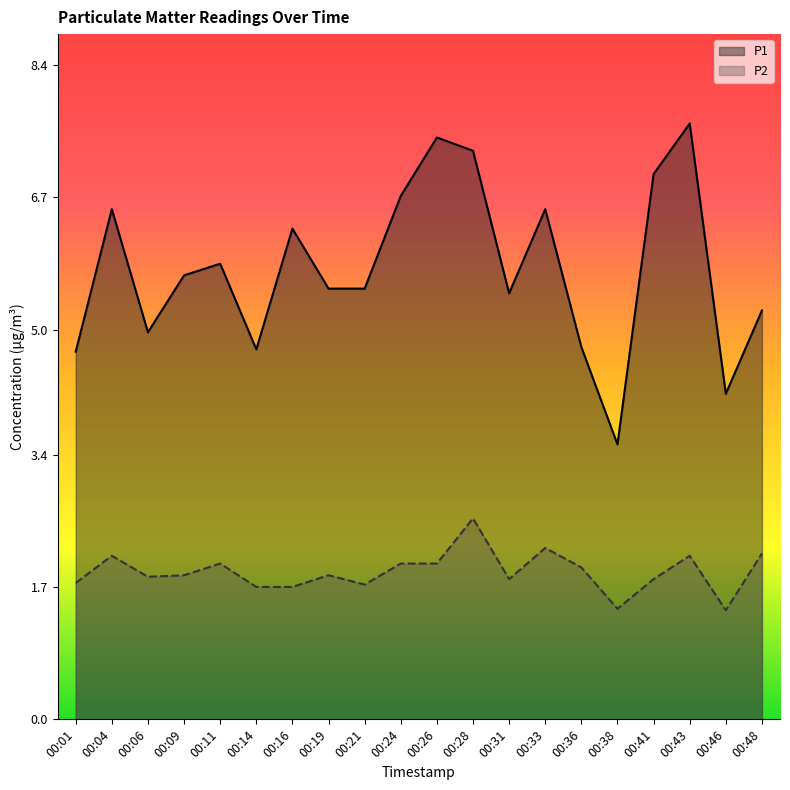

At which label does P1 first exceed 5?

00:04